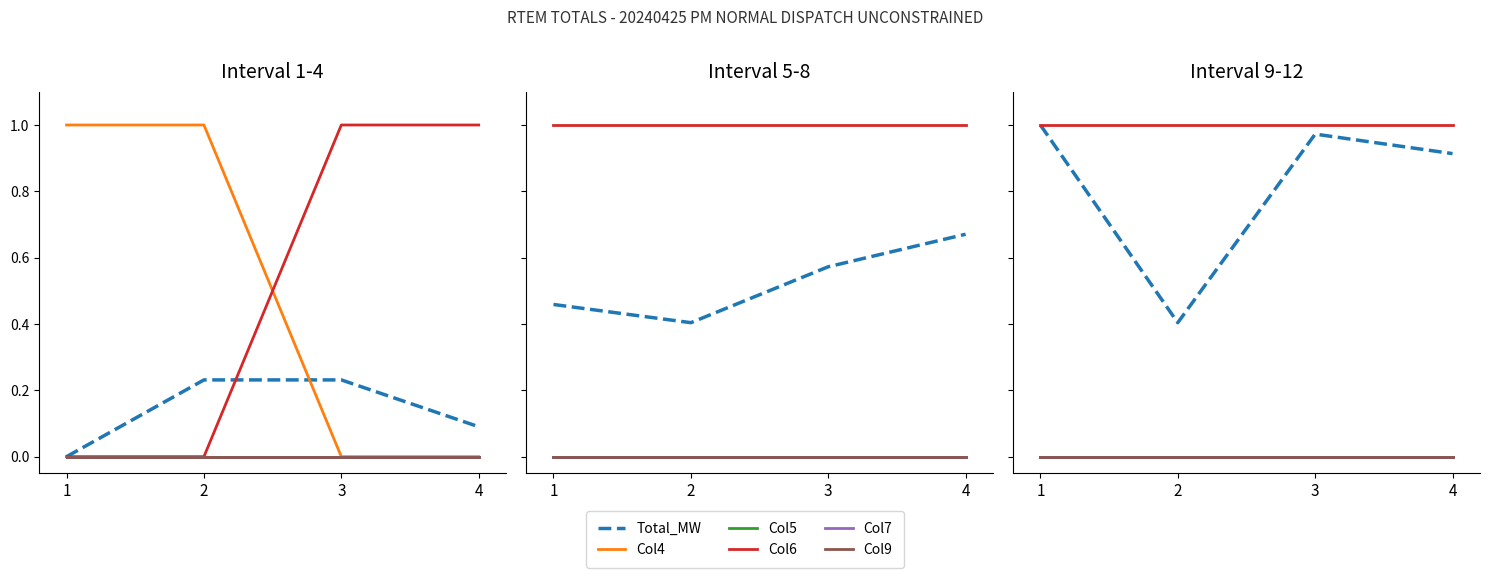

Rank the categories by Col6 value from highest to lowest.

1, 2, 3, 4